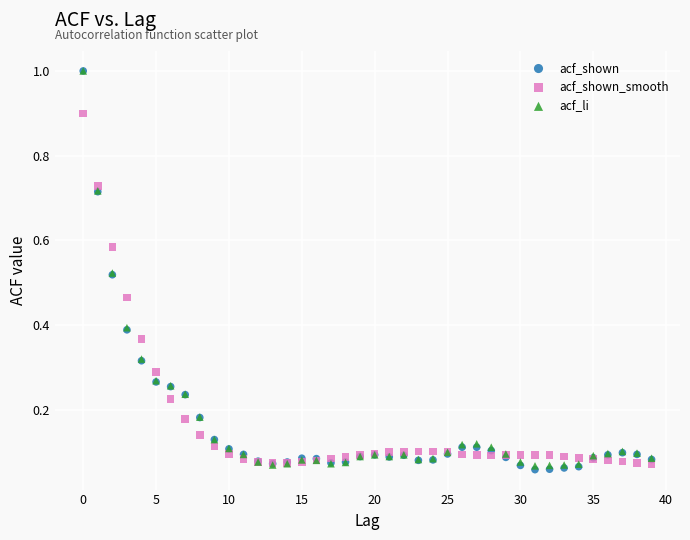

What are all the series names shown in the legend?

acf_shown, acf_shown_smooth, acf_li